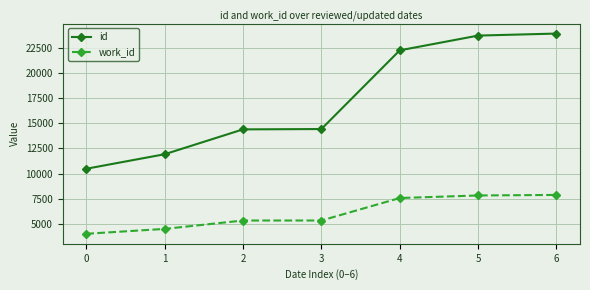

How many data points in work_id are less than 5366?

2